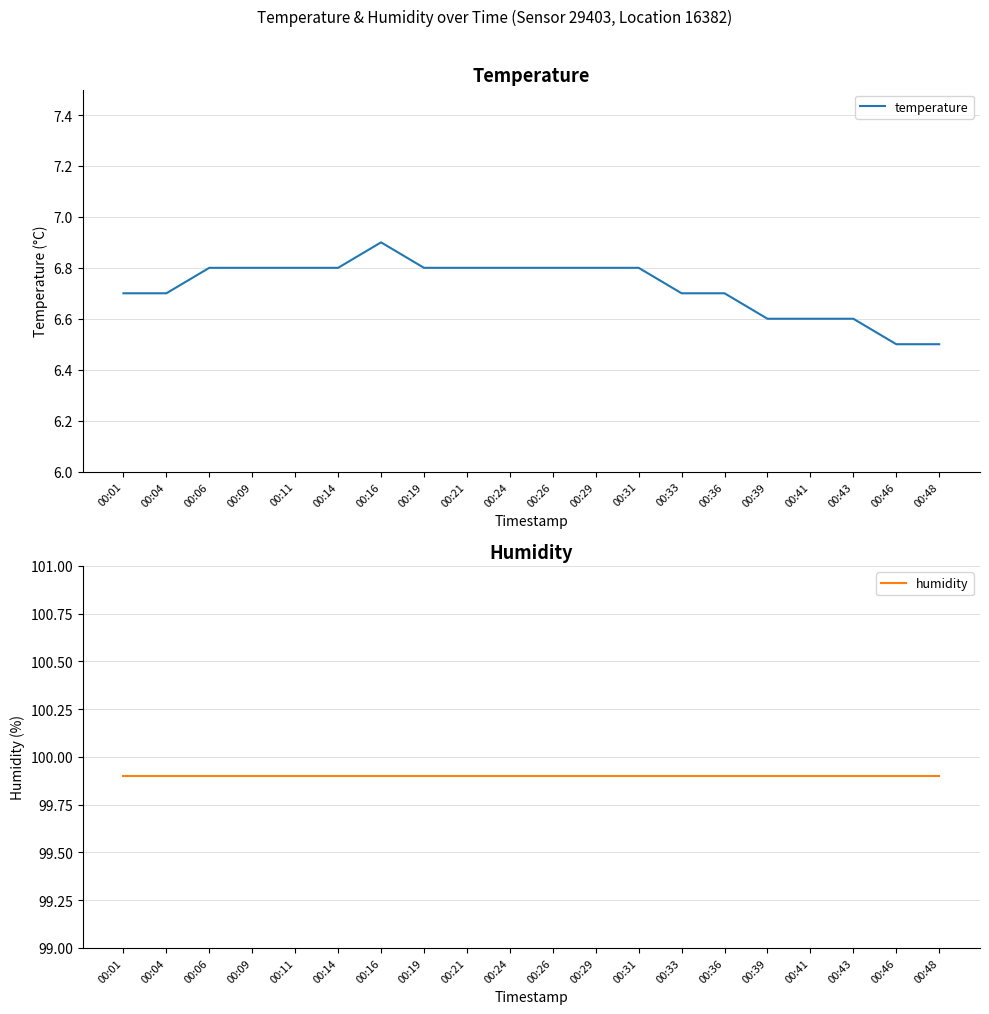

True or false: temperature and humidity cross at least once.

False